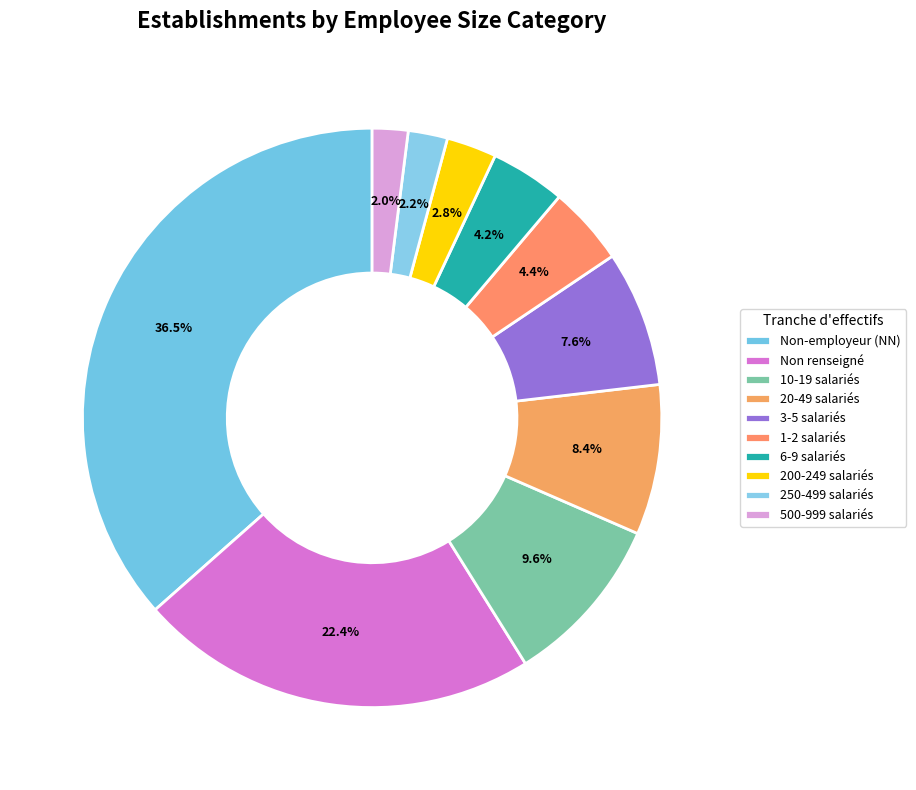

How many slices are in this pie chart?

10